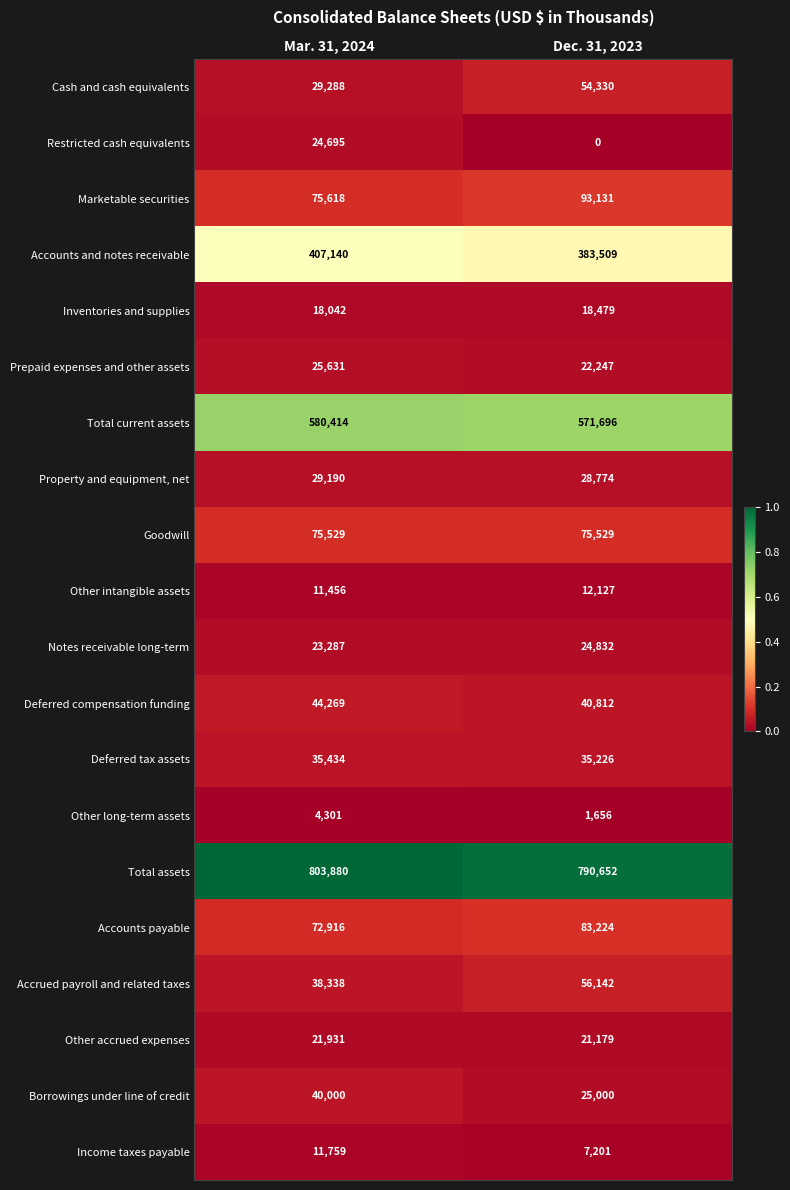

Which label corresponds to the largest value in the chart?

Mar. 31, 2024